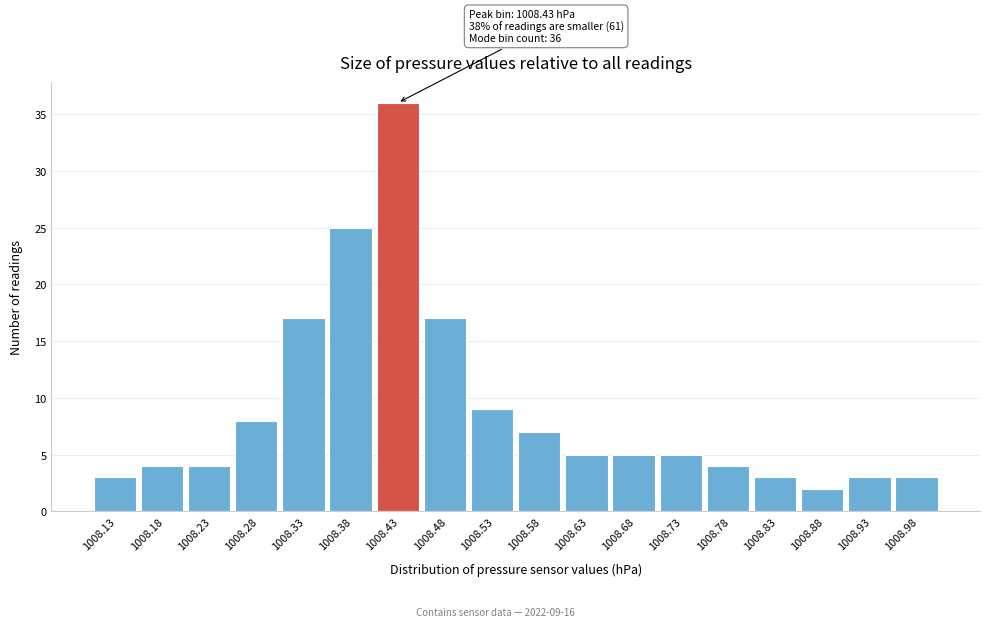

Which range on the x-axis has the tallest bar?

1008.40 to 1008.45